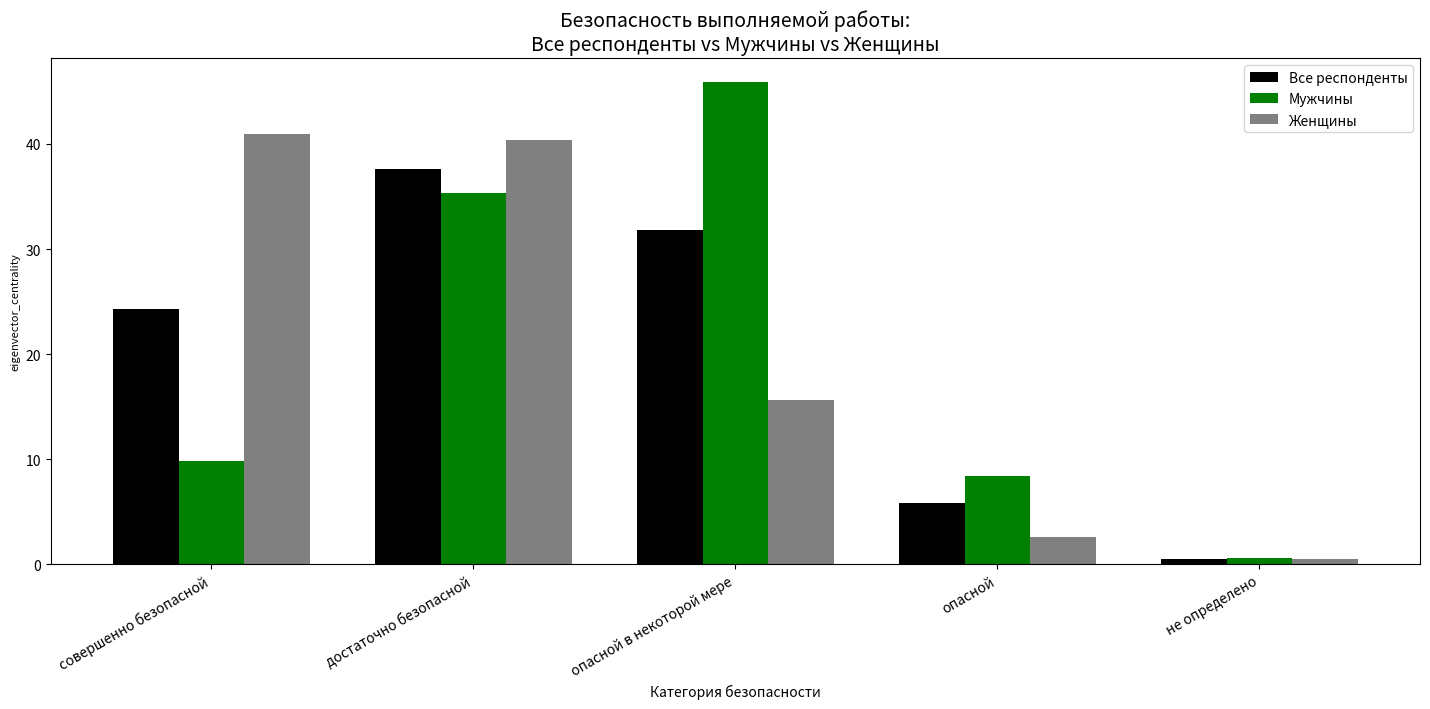

At how many categories does at least one series exceed 33?

3